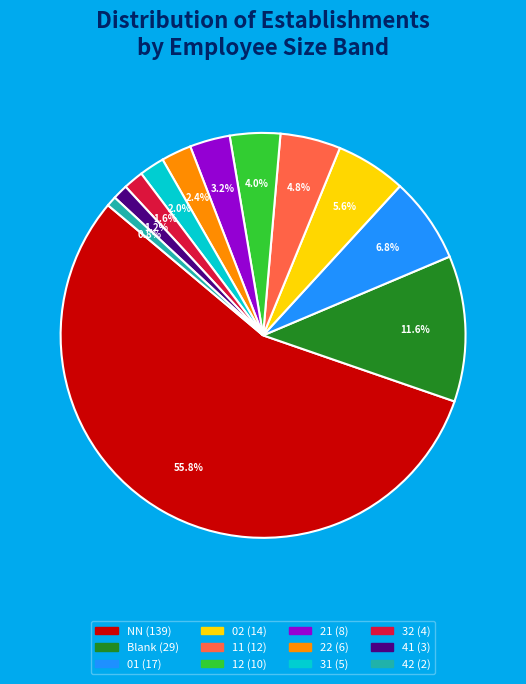

Does any single category account for the majority?

Yes